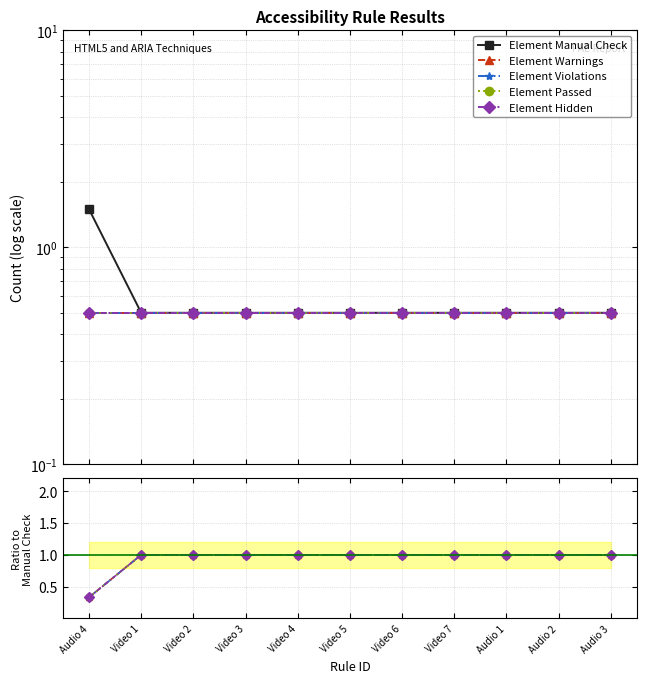

List the labels in order of Element Warnings value, largest first.

Video 1, Video 2, Video 3, Video 4, Video 5, Video 6, Video 7, Audio 1, Audio 2, Audio 3, Audio 4